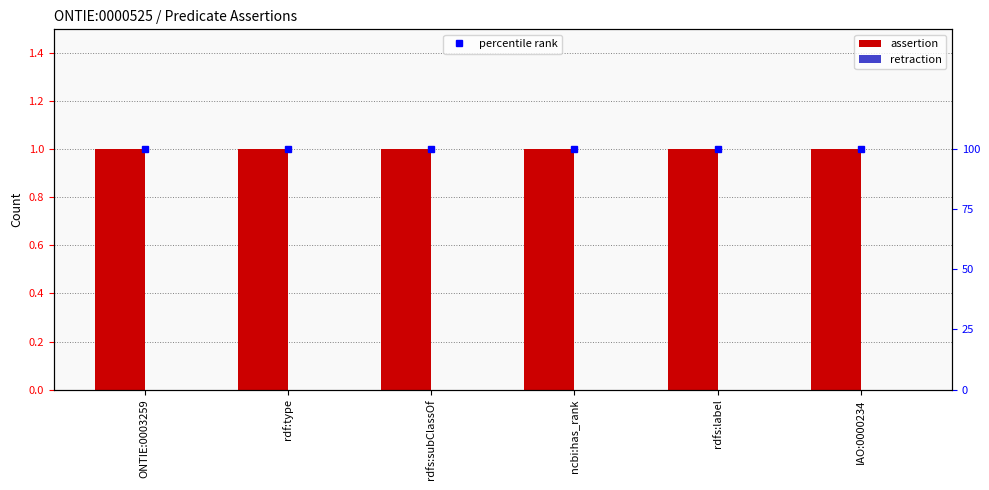

How many bars are there in each group?

2